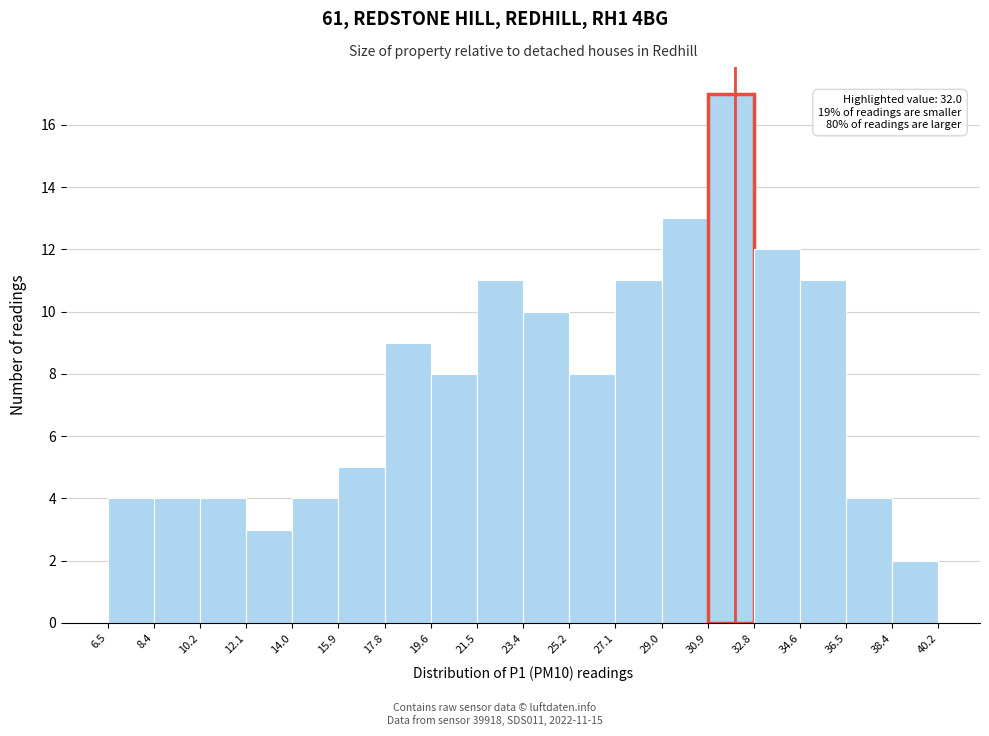

Over which range of the x-axis is the bar tallest?

30.9 to 32.8